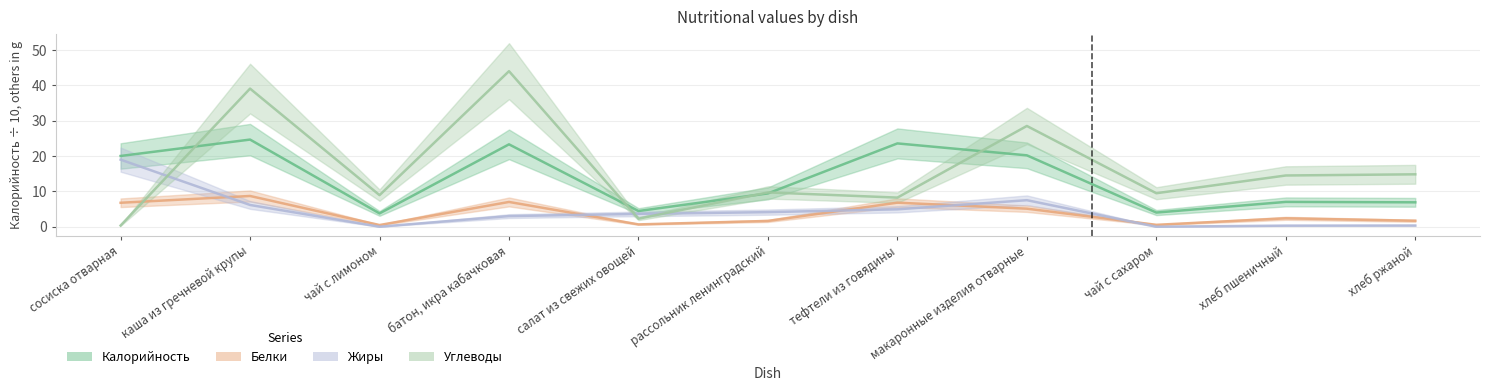

What is the difference between the highest and lowest values at тефтели из говядины?

18.6